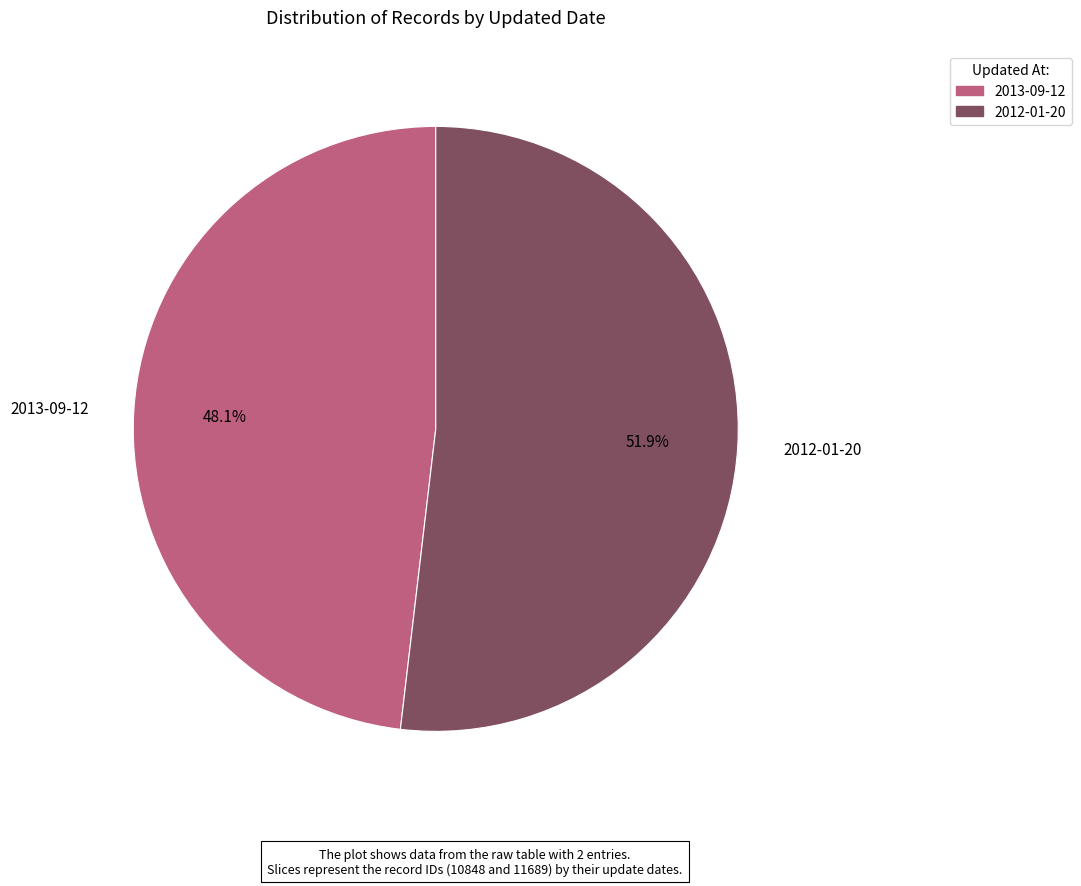

To the nearest percent, what is the difference between the largest and smallest slice percentages?

4%